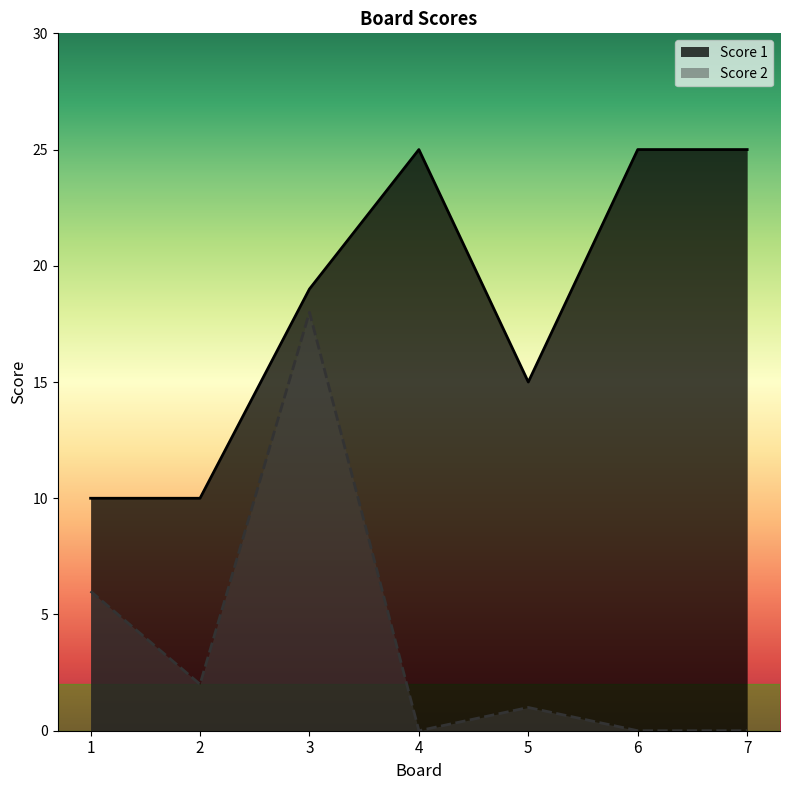

What is the sum of the Score 2 values at 1 and 5?

7